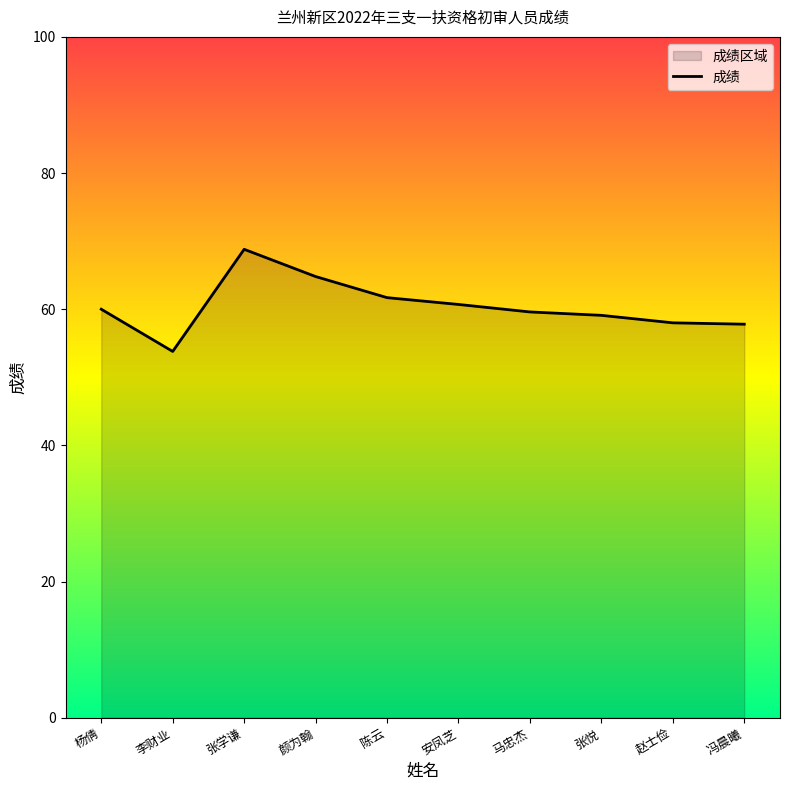

What is the difference between the second highest and second lowest values?

7.0